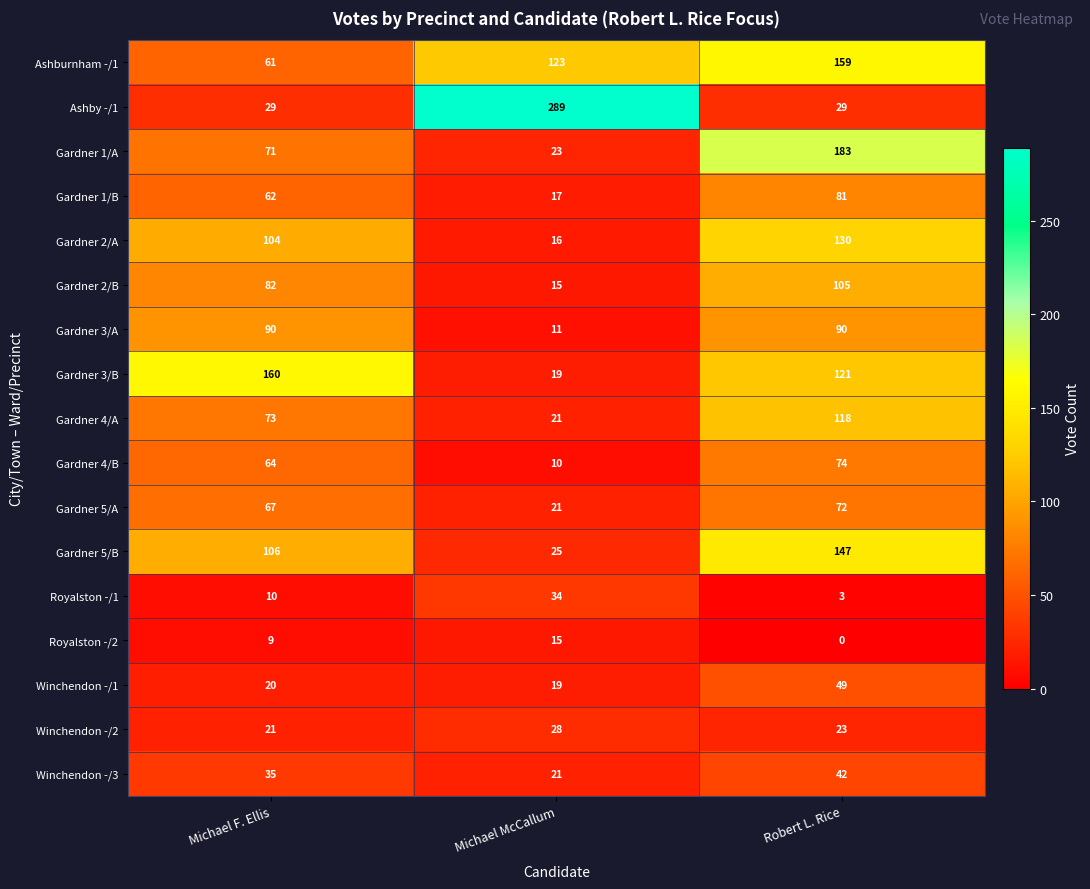

What is the sum of all Winchendon -/3 values?

98